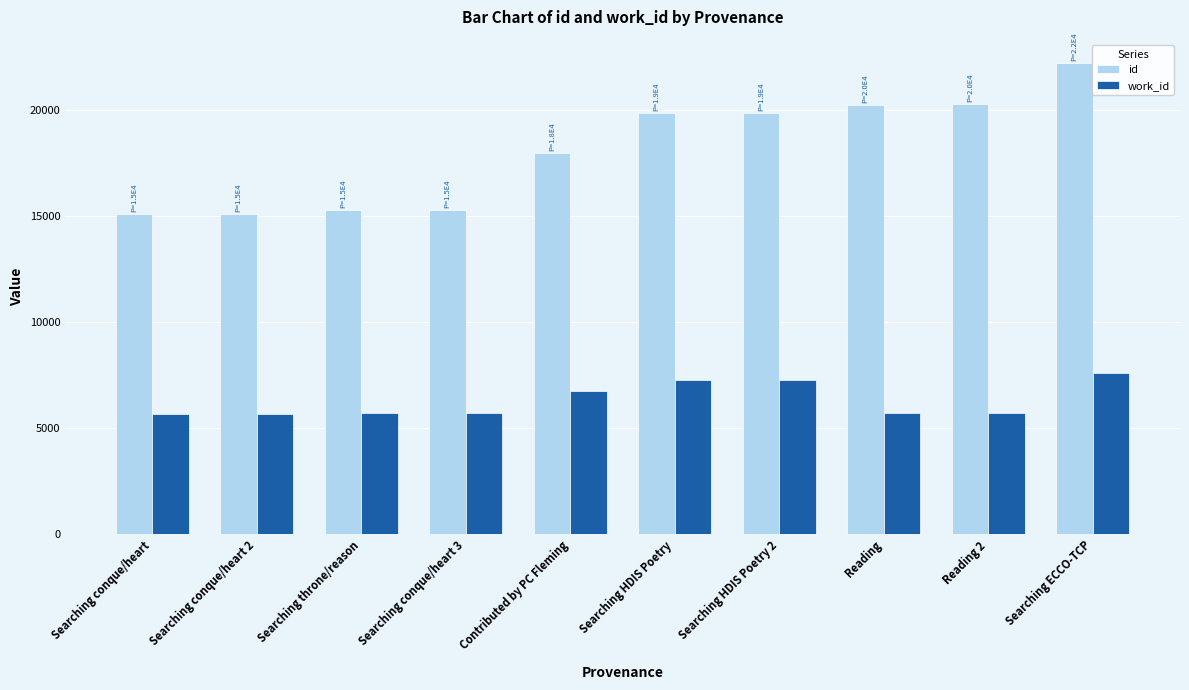

What are all the series names shown in the legend?

id, work_id